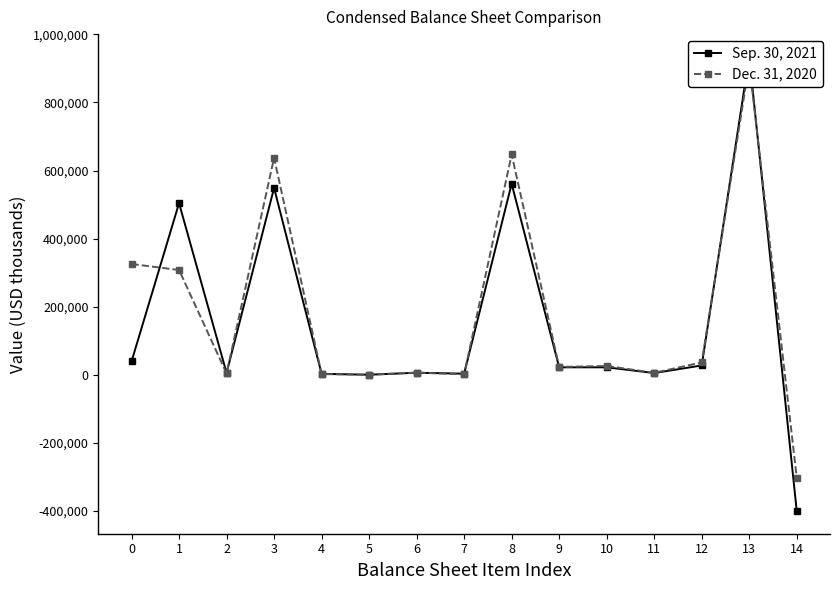

What is the difference between the highest and lowest values at 12?

8922